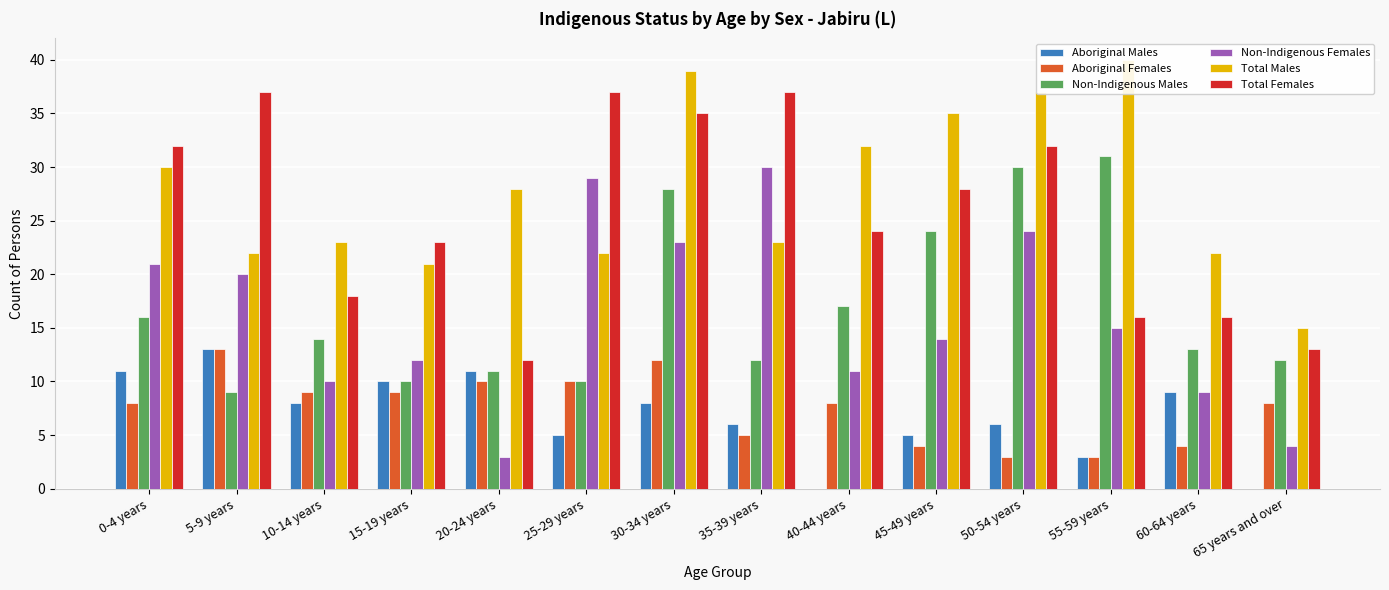

What is the label of the 4th bar from the left?

15-19 years